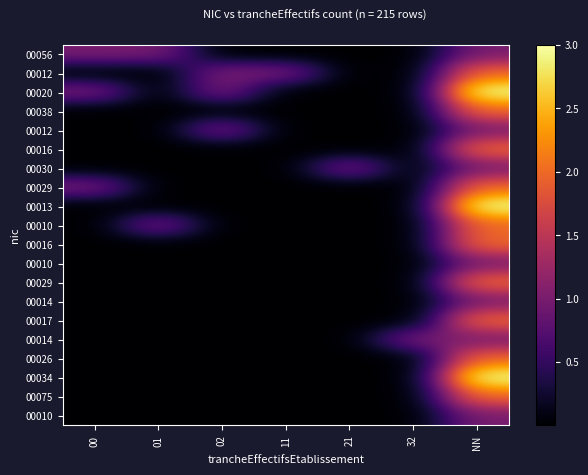

At which category is the sum across all series the highest?

NN